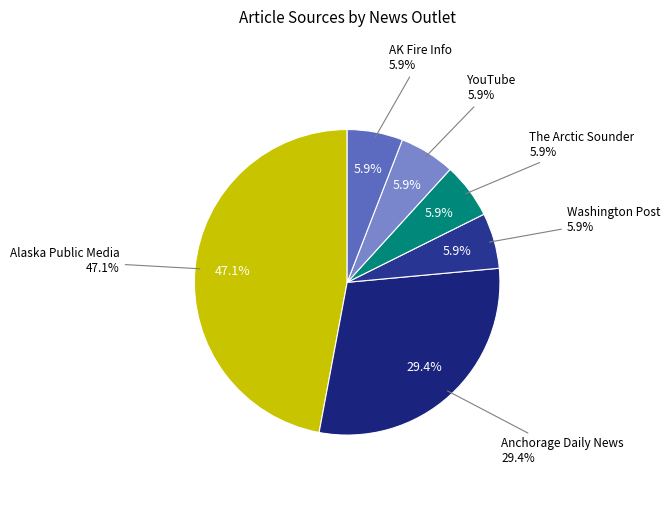

What is the largest slice in the pie chart?

Alaska Public Media